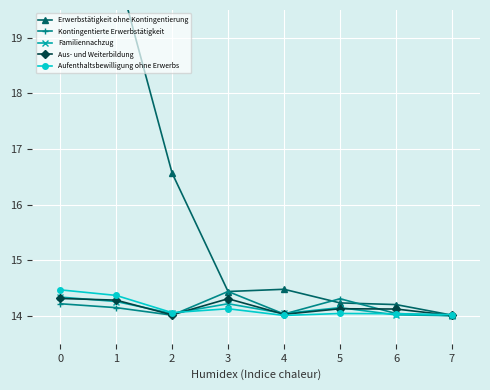

What is the lowest value of the Erwerbstätigkeit ohne Kontingentierung series?

14.0